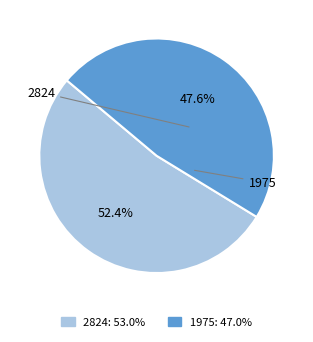

True or false: 1975 accounts for 33% of the total.

False